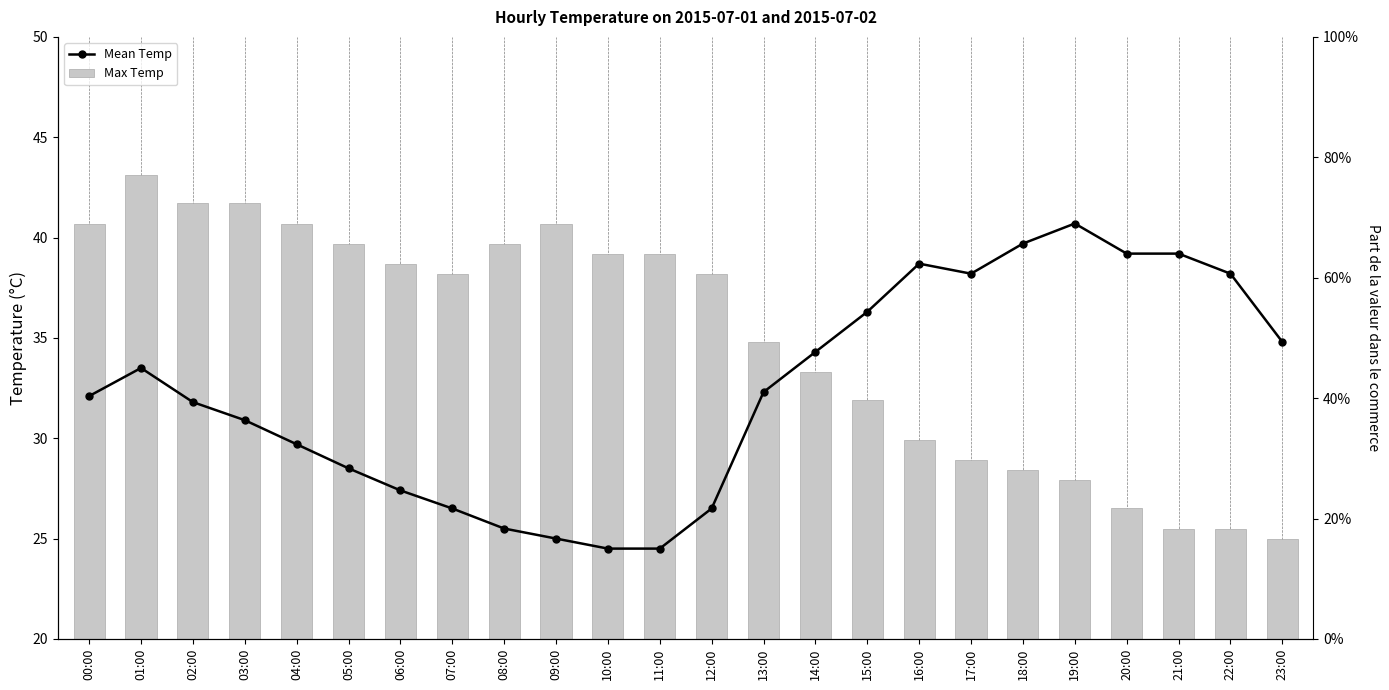

What is the value of the Mean Temp bar at the 12th from the left?

24.5